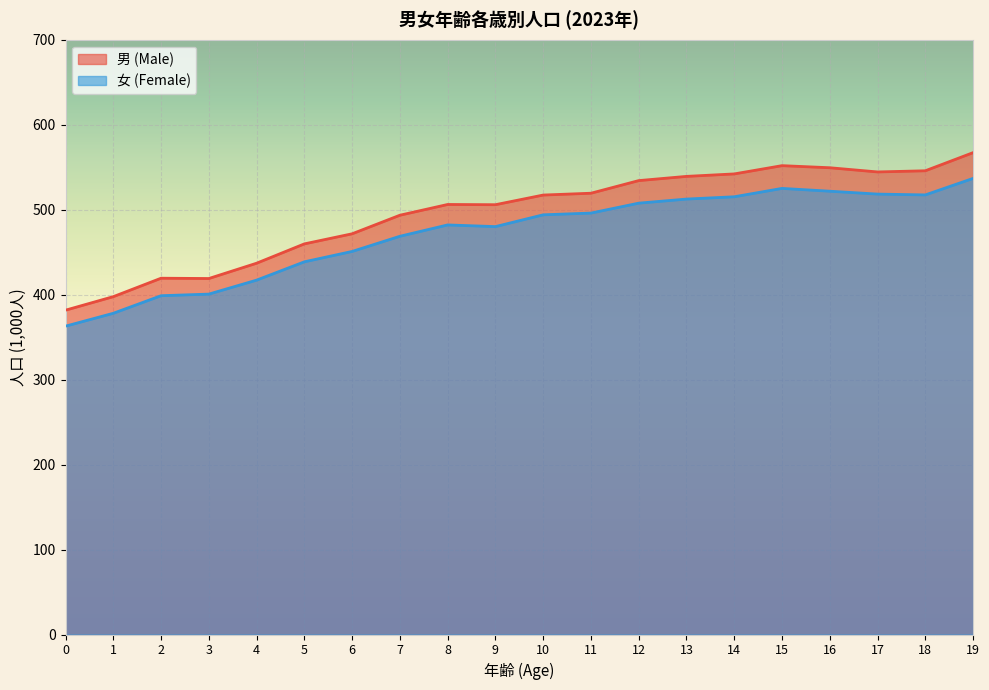

List the labels in order of 女 (Female) value, largest first.

19, 15, 16, 17, 18, 14, 13, 12, 11, 10, 8, 9, 7, 6, 5, 4, 3, 2, 1, 0